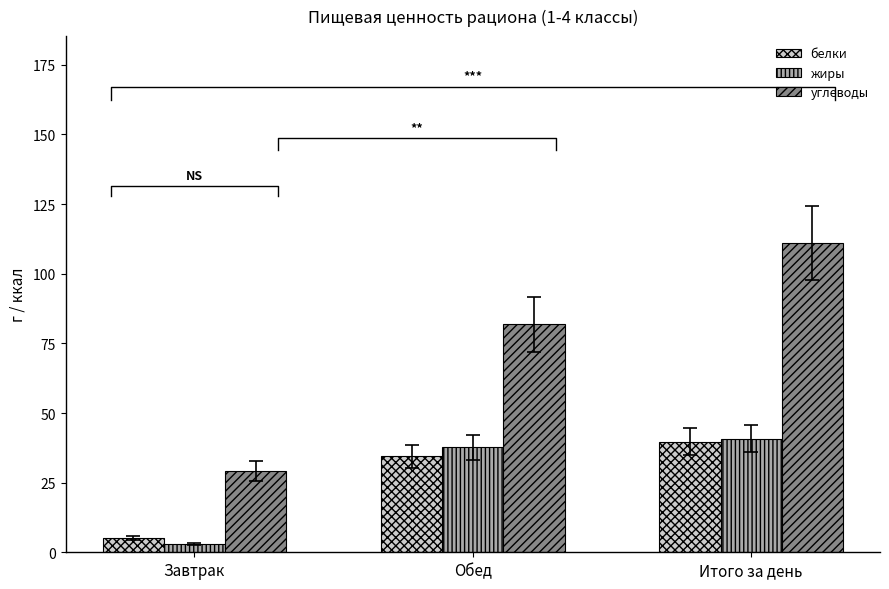

How many values in the белки series are below 34?

1